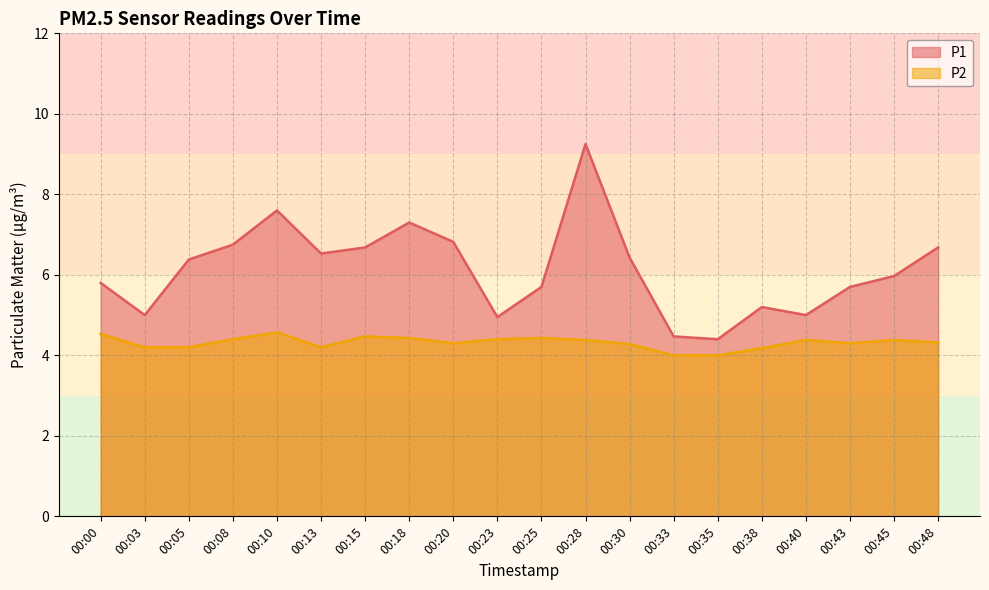

Which has a higher value, 00:48 or 00:00?

00:48